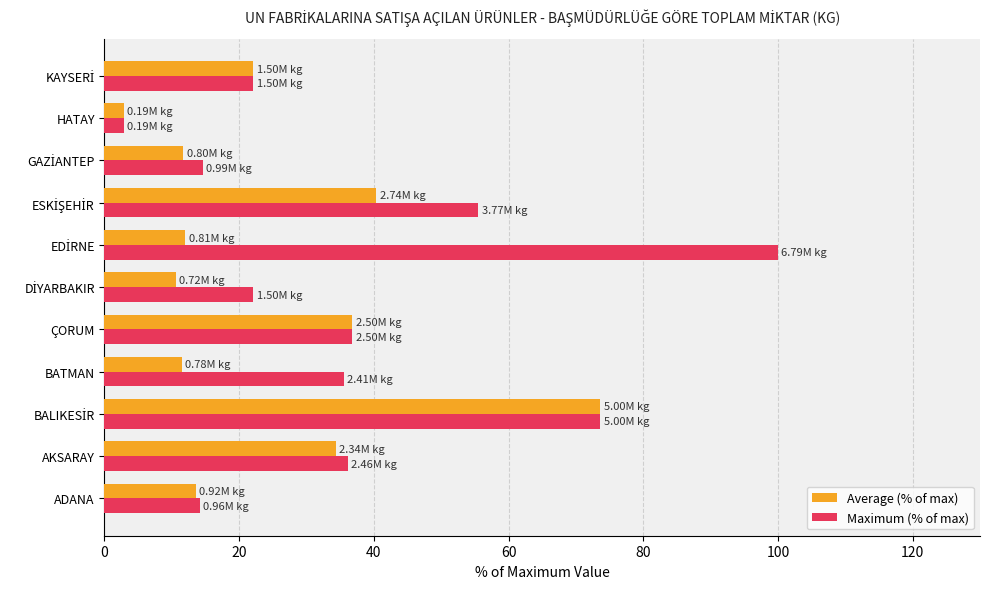

At which label does Average (% of max) reach its minimum?

HATAY